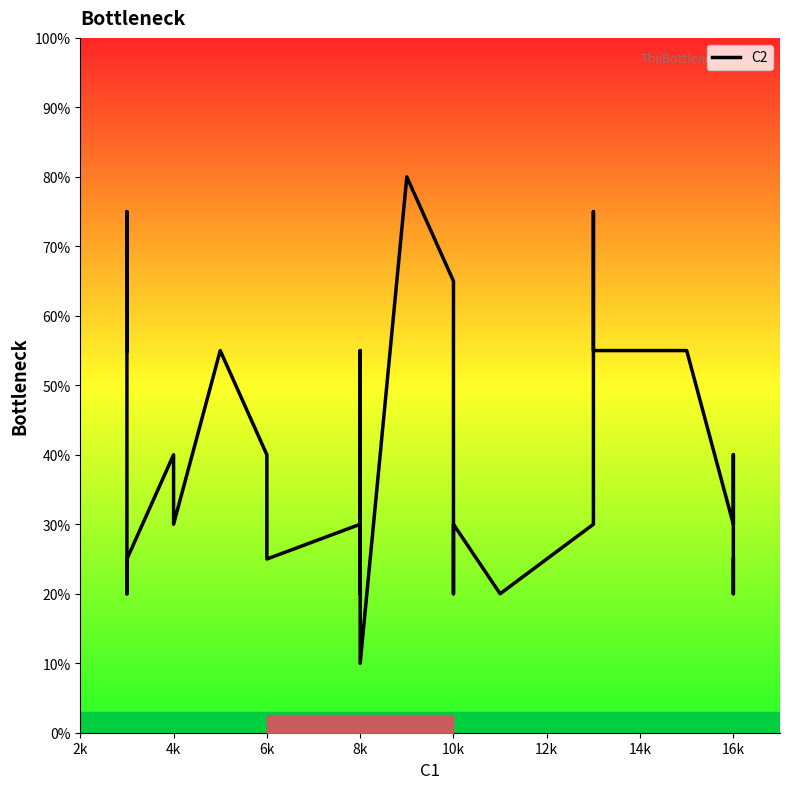

What is the value of the 38th point from the left?

5